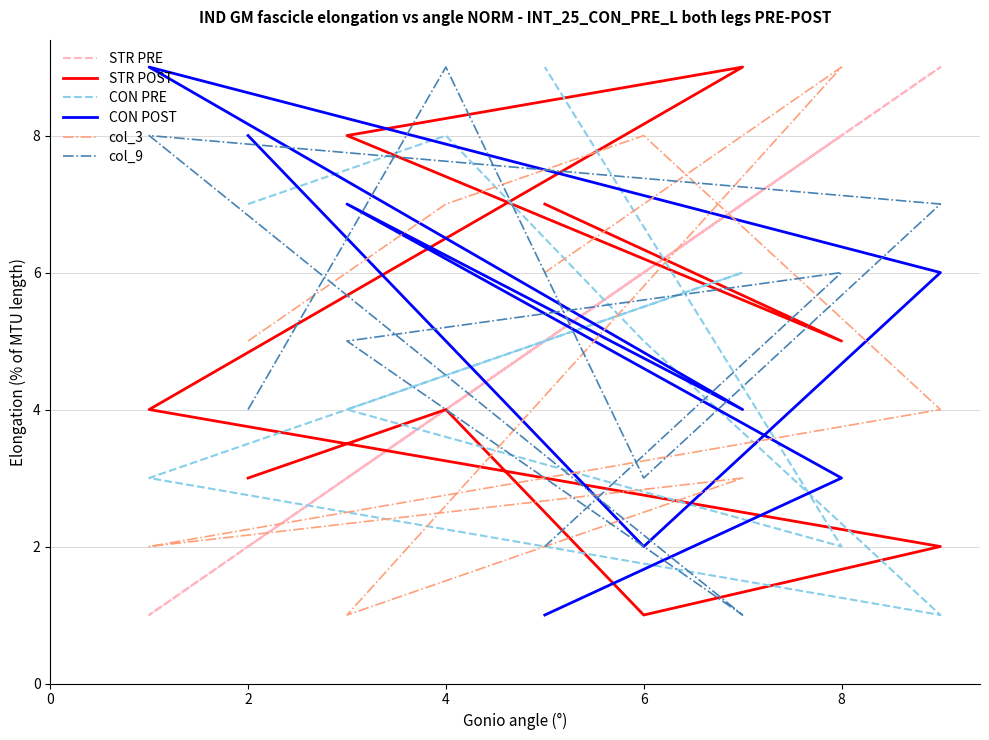

Which series has the largest total across all categories?

STR PRE